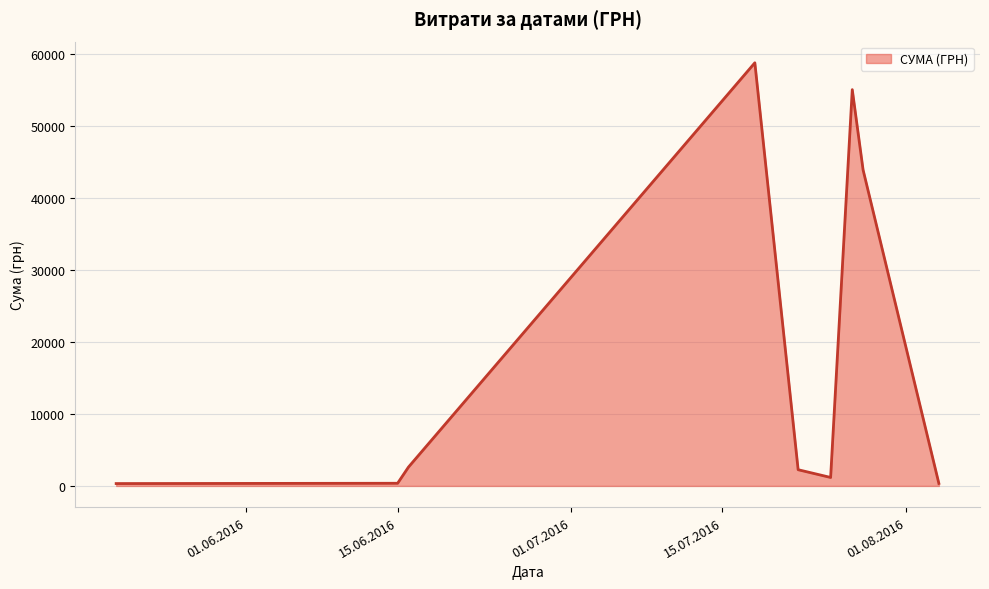

What is the sum of all values?

164986.4